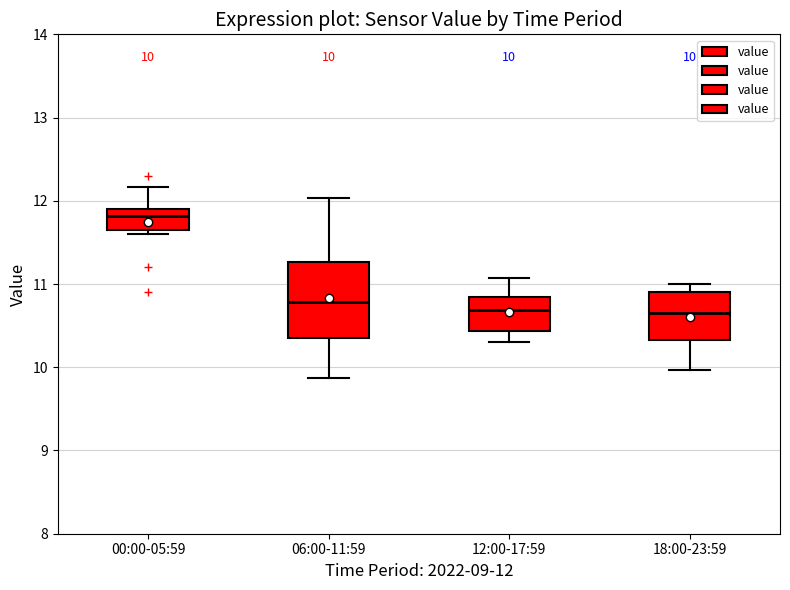

Comparing the boxes themselves (not the whiskers), which one is the tallest?

06:00-11:59